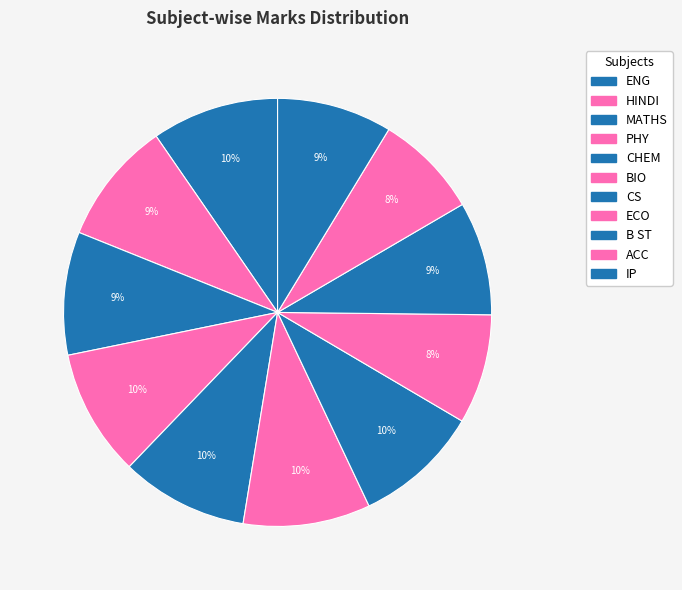

Count the number of slices in the pie.

11